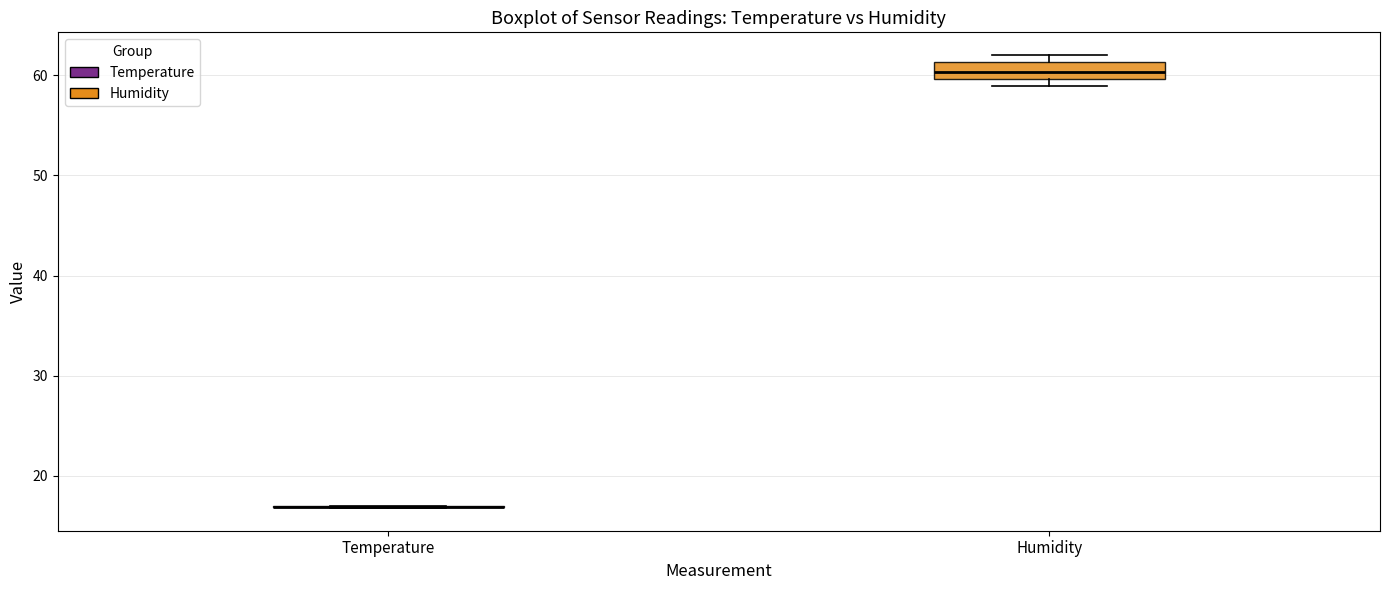

Comparing the boxes themselves (not the whiskers), which one is the tallest?

Humidity